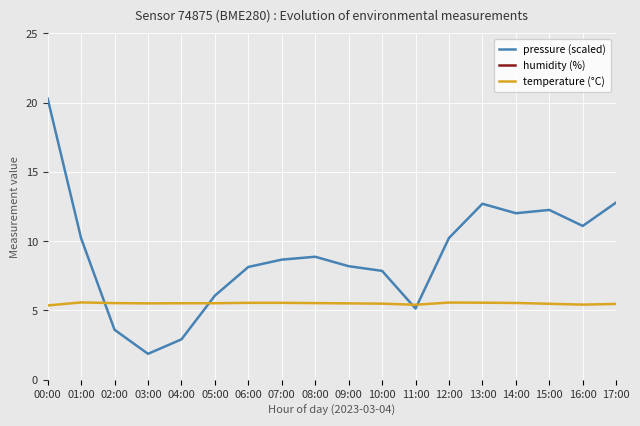

Which series has the largest range (max minus min)?

pressure (scaled)